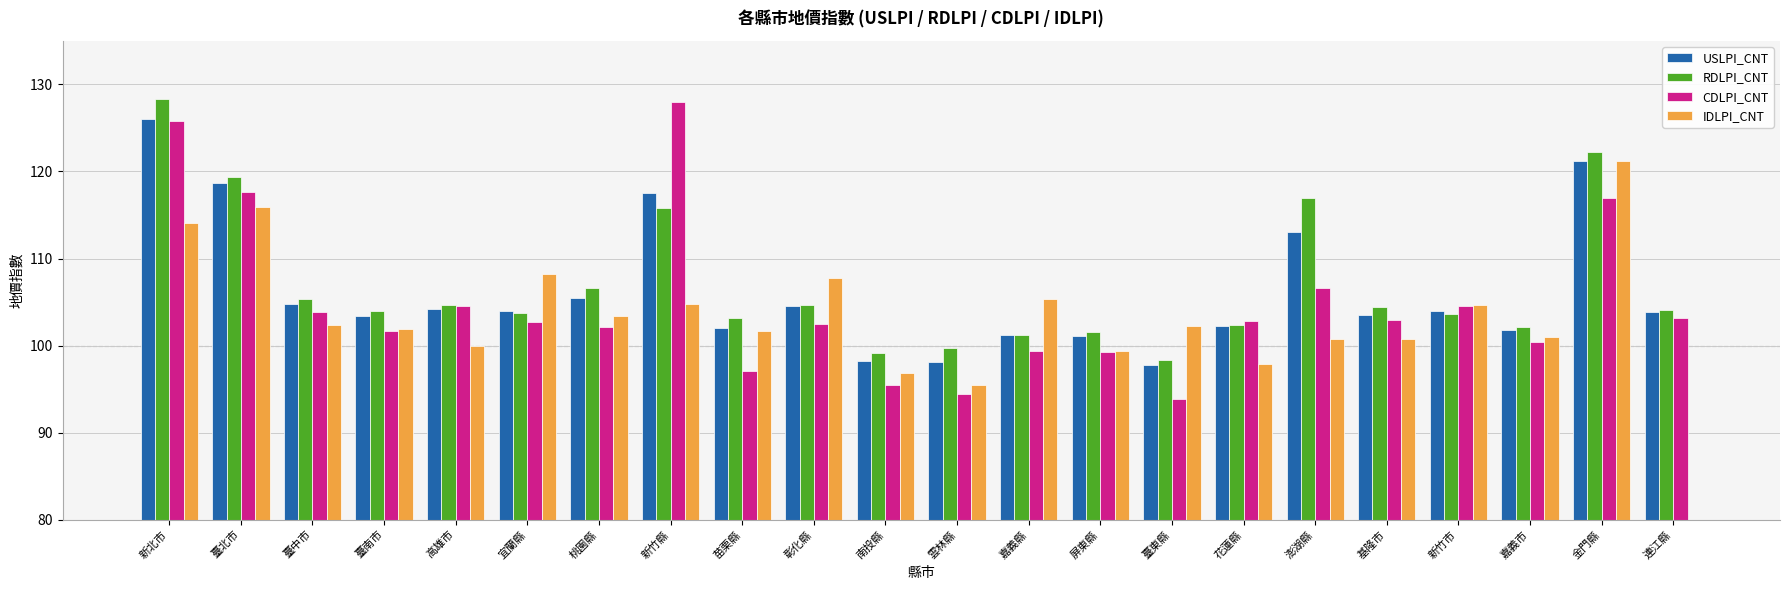

Reading right to left, transcribe all the data shown in this chart.

USLPI_CNT: 連江縣=103.9	金門縣=121.2	嘉義市=101.8	新竹市=103.9	基隆市=103.5	澎湖縣=113.1	花蓮縣=102.2	臺東縣=97.8	屏東縣=101.1	嘉義縣=101.2	雲林縣=98.2	南投縣=98.2	彰化縣=104.6	苗栗縣=102.1	新竹縣=117.6	桃園縣=105.5	宜蘭縣=104.0	高雄市=104.2	臺南市=103.4	臺中市=104.7	臺北市=118.7	新北市=126.1
RDLPI_CNT: 連江縣=104.1	金門縣=122.3	嘉義市=102.2	新竹市=103.7	基隆市=104.4	澎湖縣=116.9	花蓮縣=102.4	臺東縣=98.3	屏東縣=101.6	嘉義縣=101.2	雲林縣=99.7	南投縣=99.1	彰化縣=104.6	苗栗縣=103.1	新竹縣=115.8	桃園縣=106.7	宜蘭縣=103.8	高雄市=104.6	臺南市=104.0	臺中市=105.3	臺北市=119.3	新北市=128.3
CDLPI_CNT: 連江縣=103.2	金門縣=116.9	嘉義市=100.4	新竹市=104.5	基隆市=102.9	澎湖縣=106.7	花蓮縣=102.8	臺東縣=93.9	屏東縣=99.2	嘉義縣=99.3	雲林縣=94.5	南投縣=95.5	彰化縣=102.5	苗栗縣=97.1	新竹縣=128.0	桃園縣=102.2	宜蘭縣=102.7	高雄市=104.5	臺南市=101.7	臺中市=103.8	臺北市=117.6	新北市=125.8
IDLPI_CNT: 連江縣=0.0	金門縣=121.2	嘉義市=101.0	新竹市=104.7	基隆市=100.7	澎湖縣=100.8	花蓮縣=97.9	臺東縣=102.3	屏東縣=99.3	嘉義縣=105.3	雲林縣=95.5	南投縣=96.9	彰化縣=107.7	苗栗縣=101.7	新竹縣=104.7	桃園縣=103.4	宜蘭縣=108.2	高雄市=99.9	臺南市=101.9	臺中市=102.4	臺北市=115.9	新北市=114.1